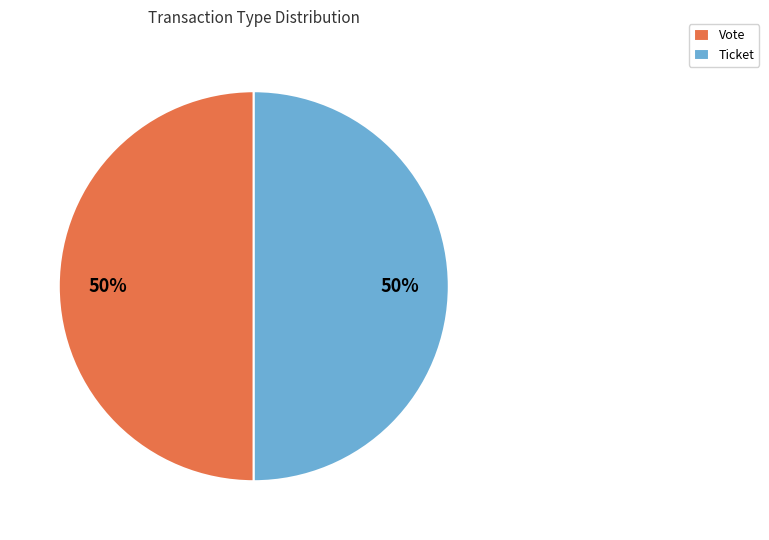

To the nearest percent, what is the average slice percentage?

50%